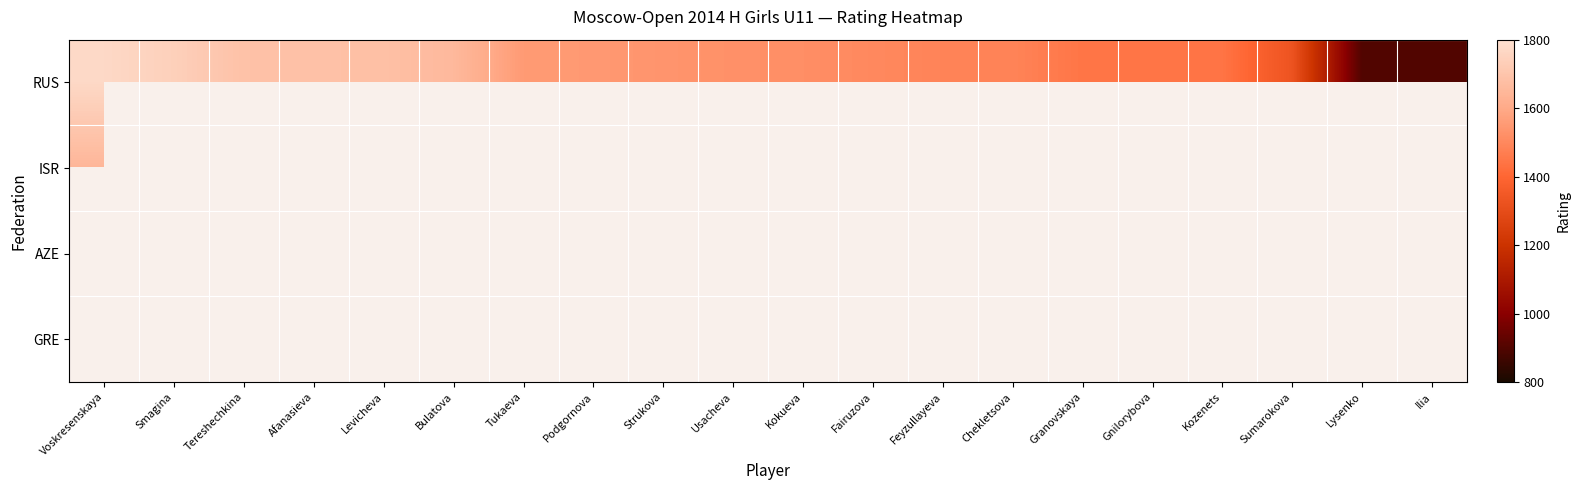

Which series has the largest range (max minus min)?

RUS